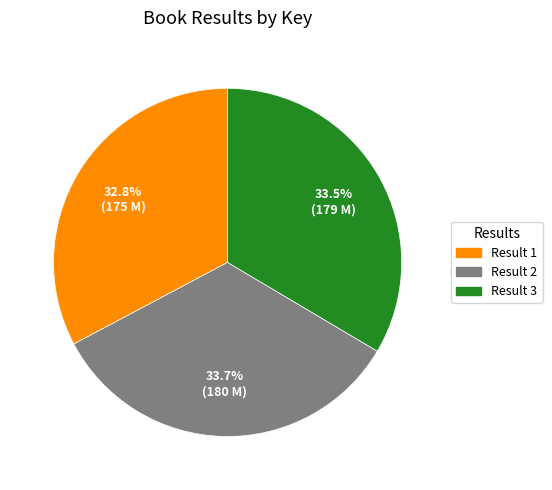

Is there a majority slice in this chart?

No